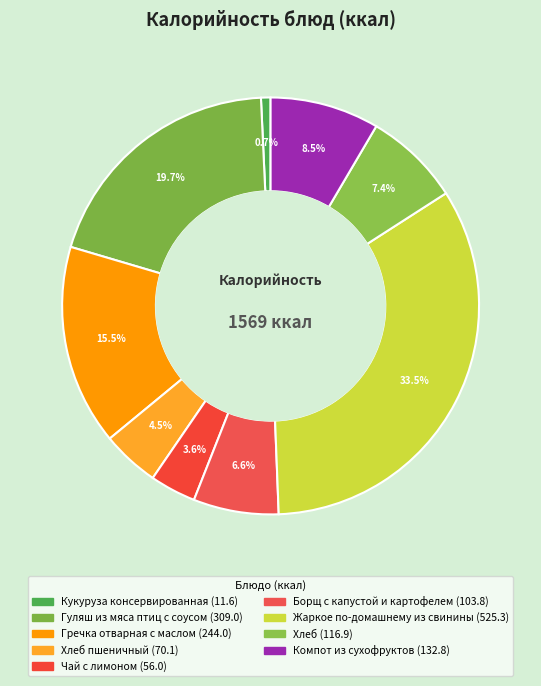

To the nearest percent, what is the difference between the largest and smallest slice percentages?

33%